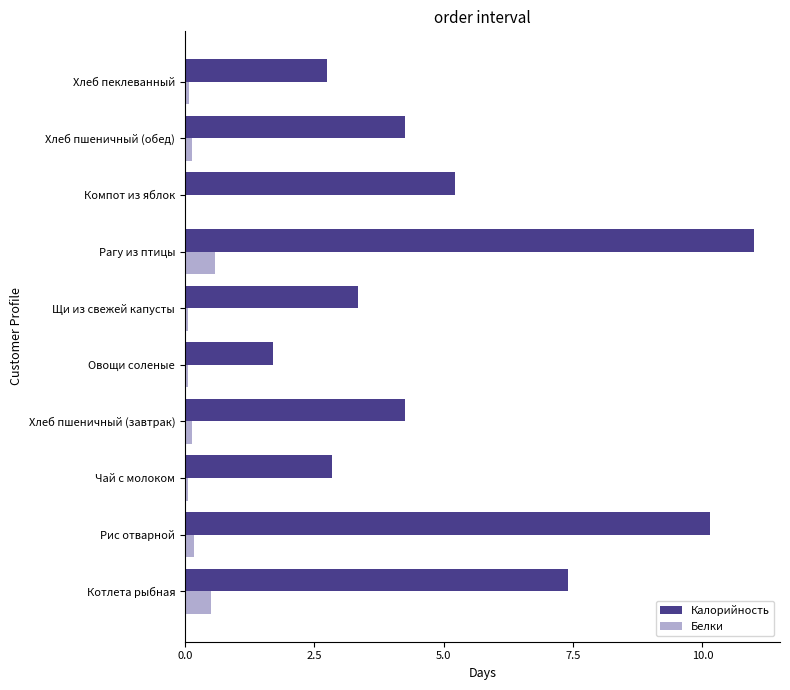

Which category has the highest value across all series?

Рагу из птицы